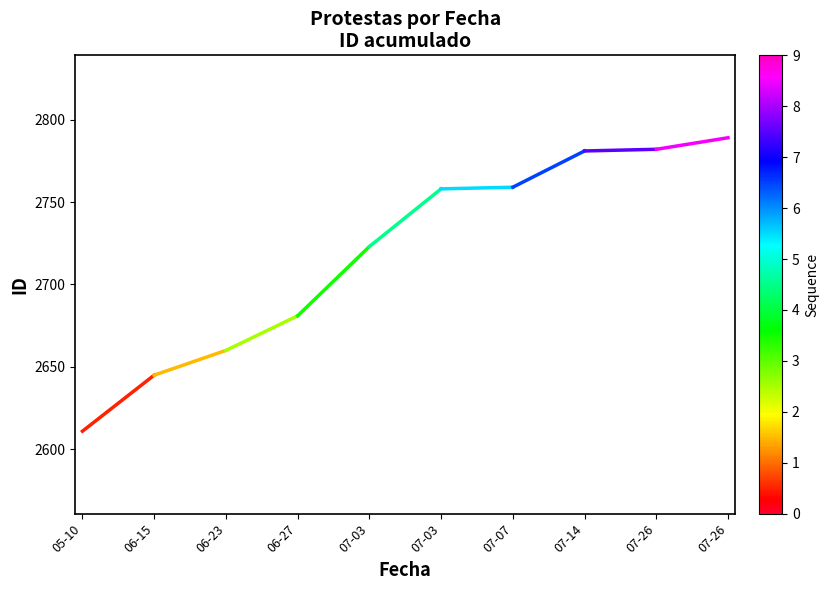

What is the label of the 2nd point from the right?

05-10